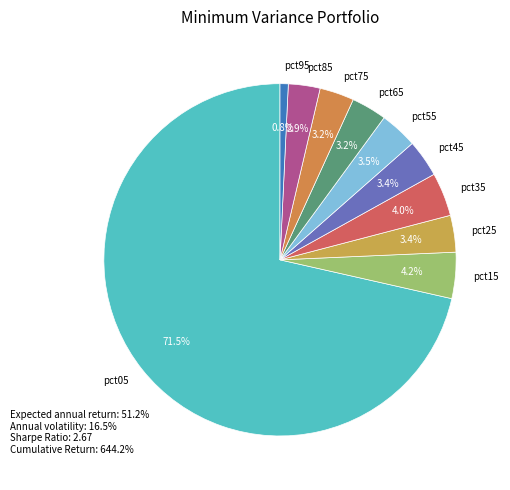

What is the total percentage of pct25 and pct05?

74.8%